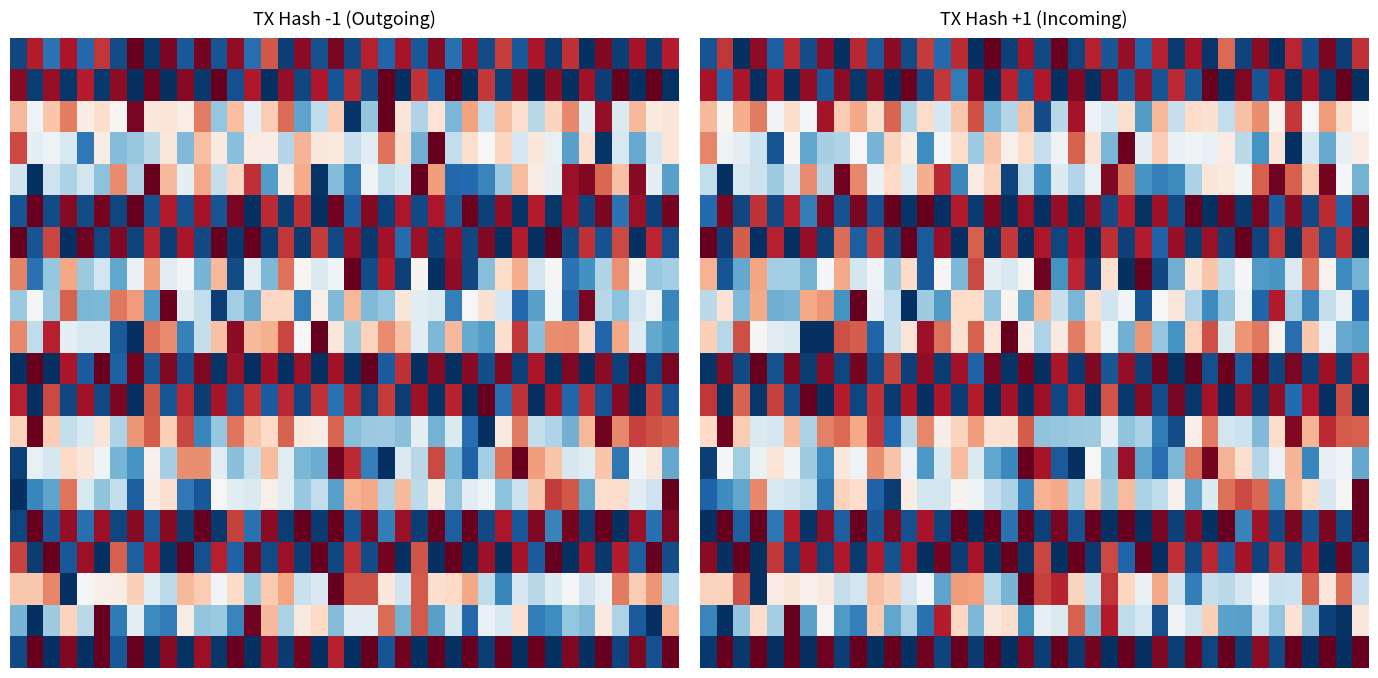

At which category does the chart reach its minimum across all series?

2